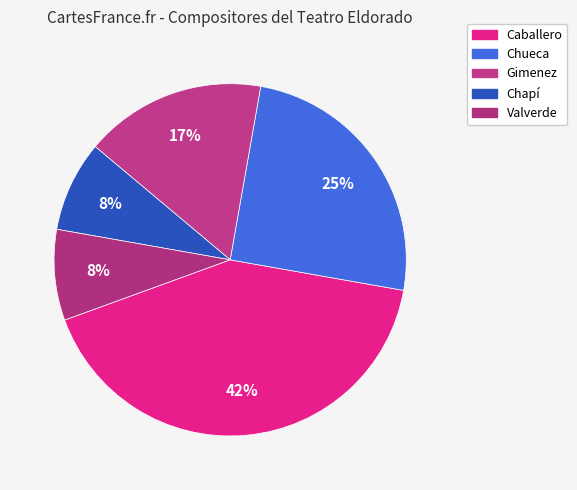

The Chapí slice represents 17% of the pie. True or false?

False